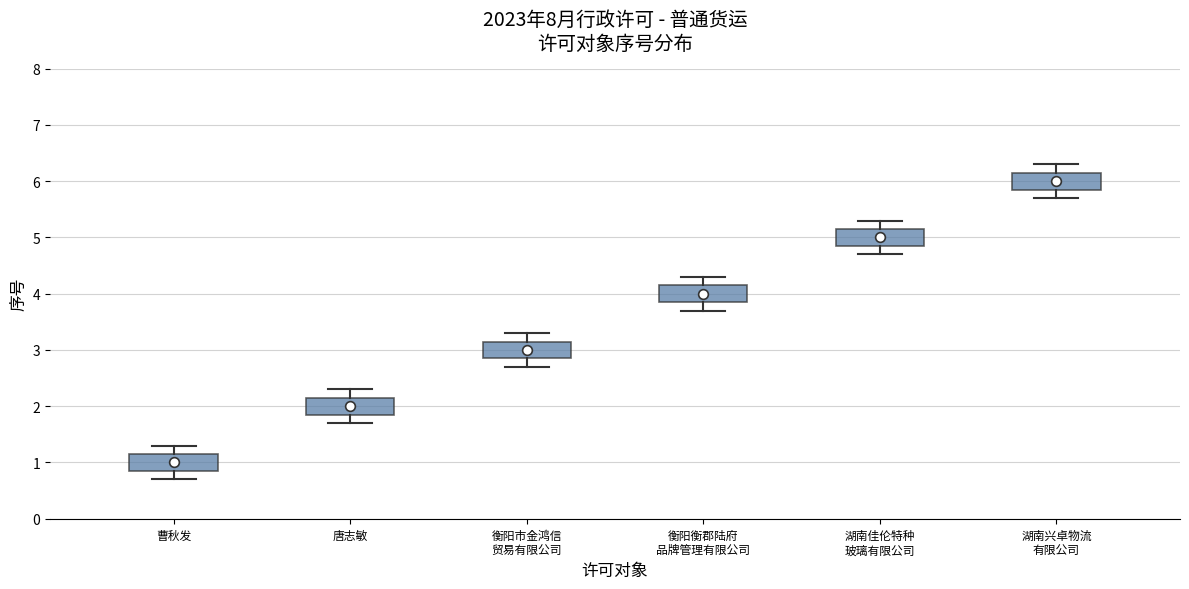

Where is the lower edge of the box for 湖南佳伦特种 玻璃有限公司 on the y-axis? The values are not printed on the chart, so give them approximately, as read against the axis.

4.9